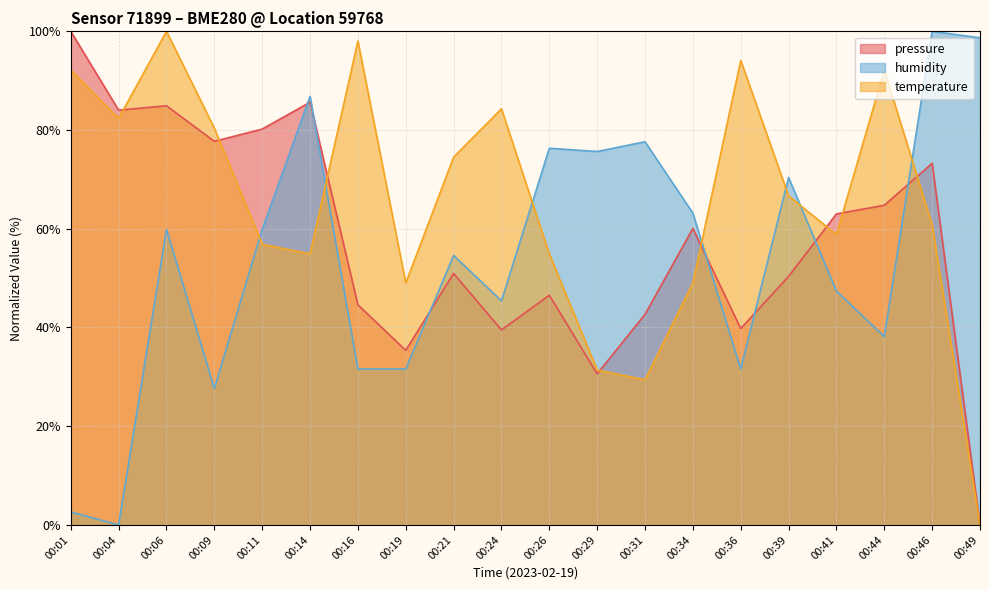

Which series has the widest spread of values?

pressure